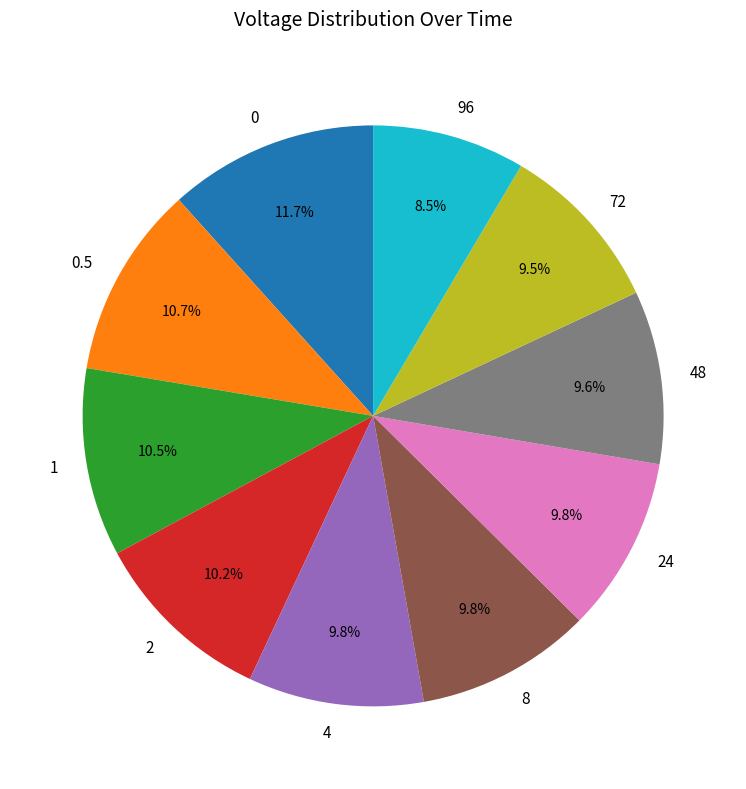

The 0.5 slice represents 11% of the pie. True or false?

True